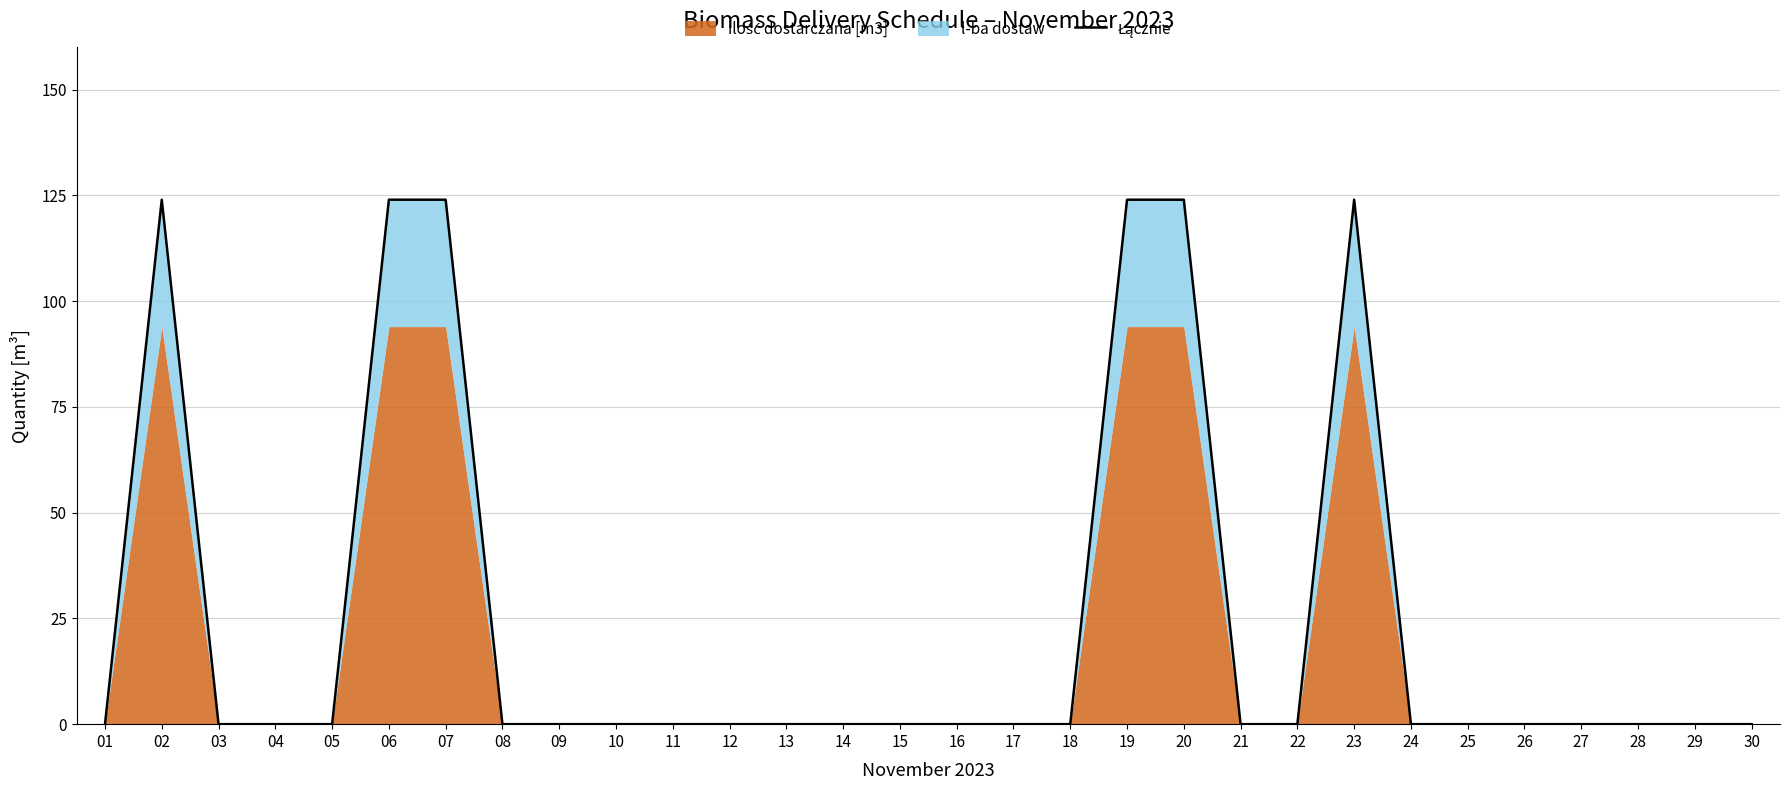

How many lines are shown in the chart?

1